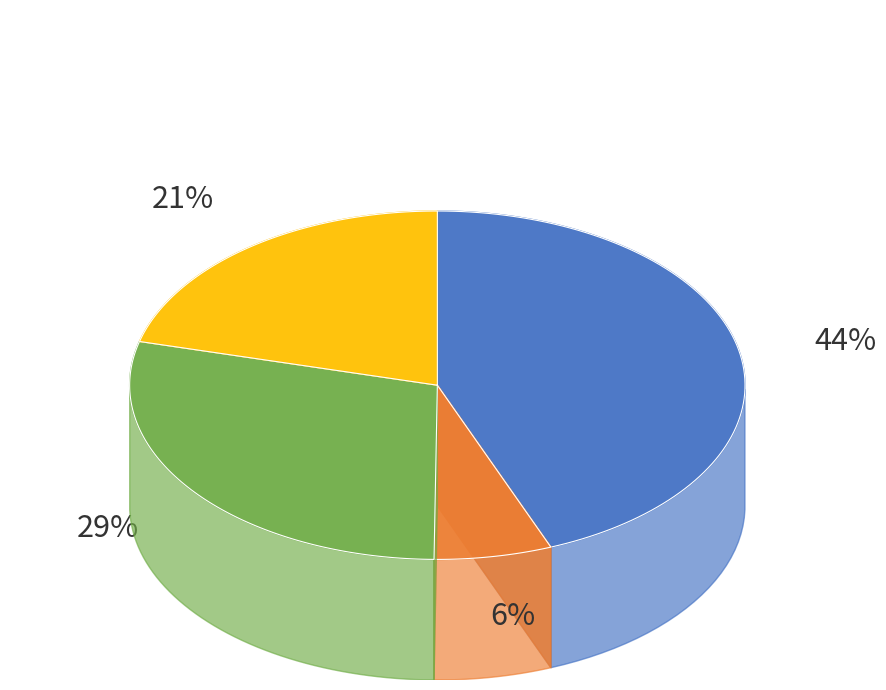

The 市原市 slice represents 35% of the pie. True or false?

False